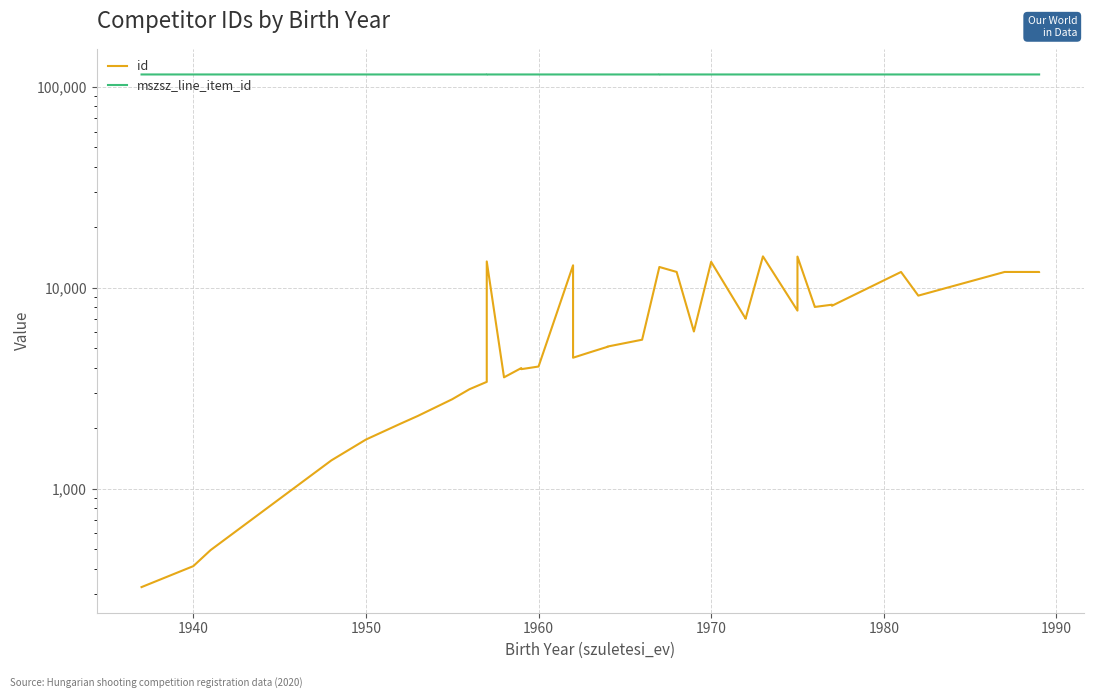

Rank the series by their maximum value, from highest to lowest.

mszsz_line_item_id, id